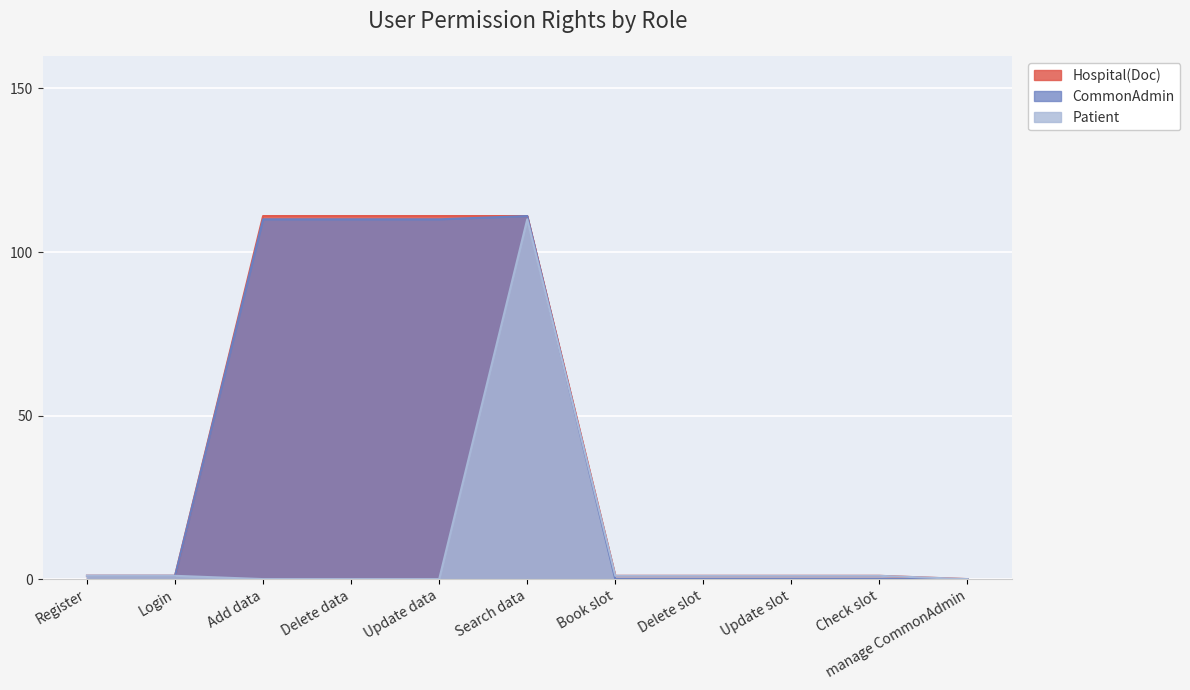

How many data points in Patient are above 1?

1